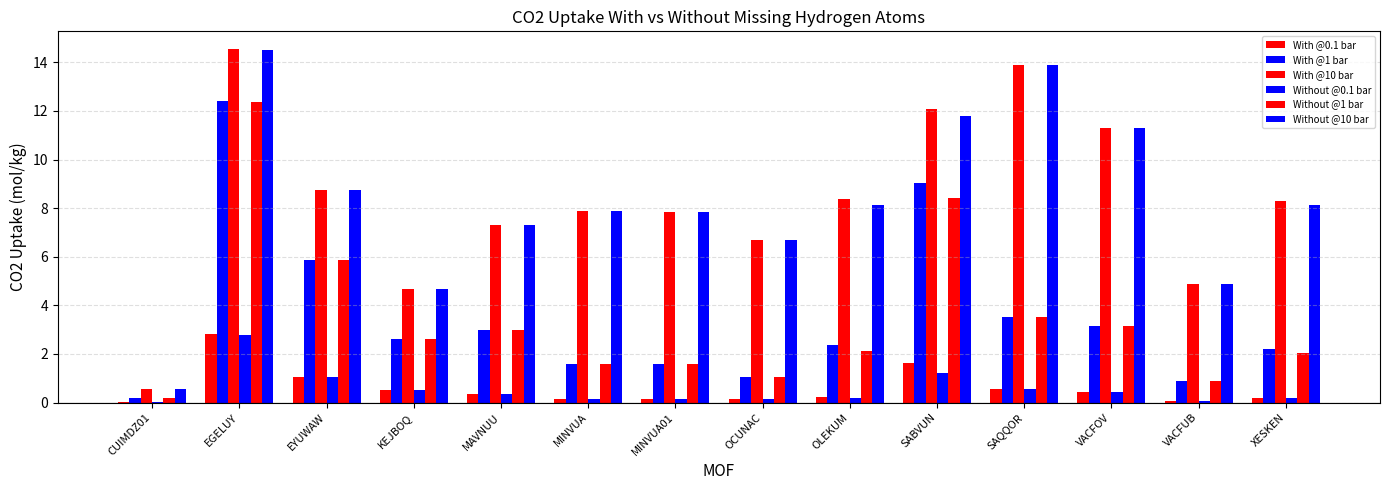

What is the spread (max minus min) of values at MINVUA01?

7.7